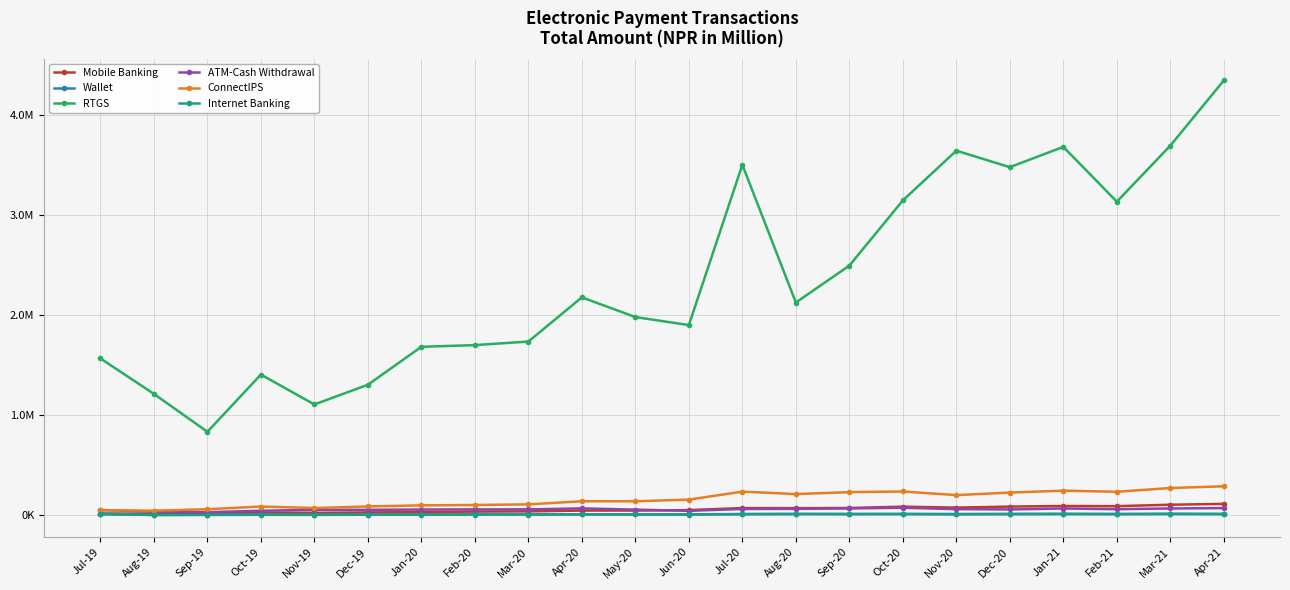

After their last crossing, which series has the higher values: Internet Banking or Wallet?

Wallet